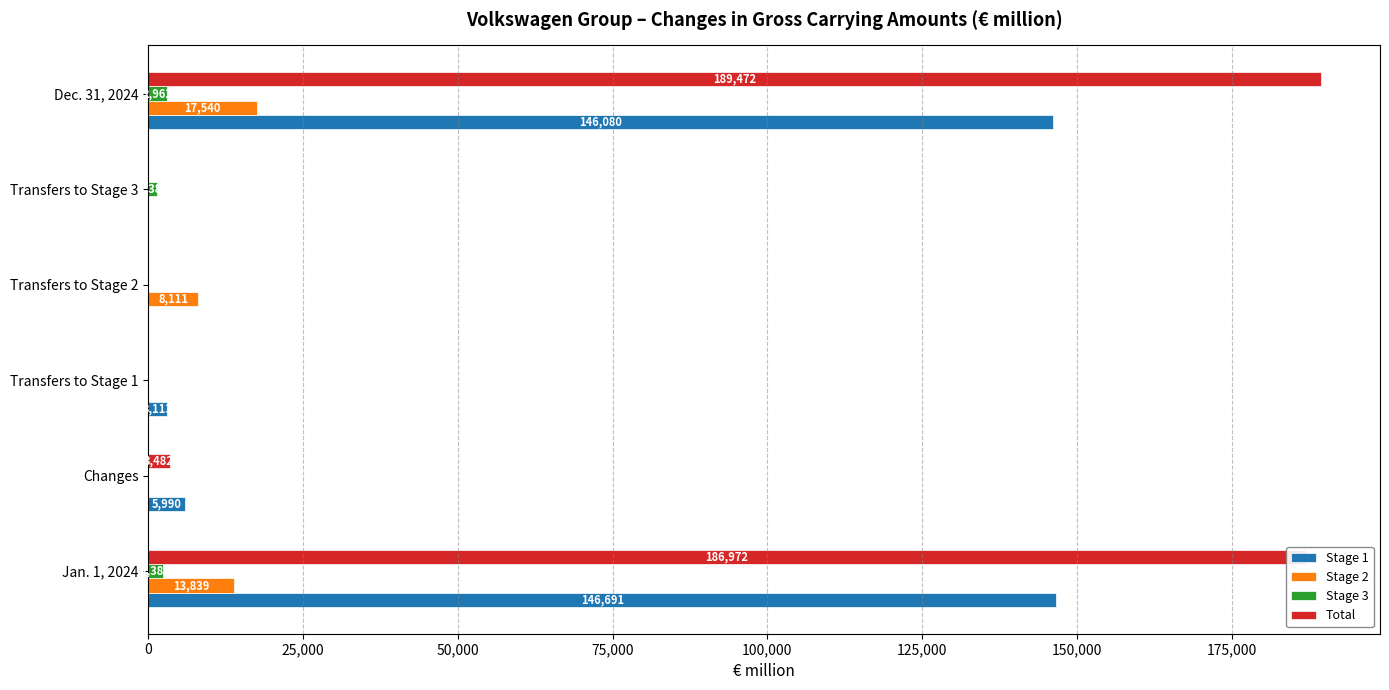

The value of Total at Changes is 3482. True or false?

True